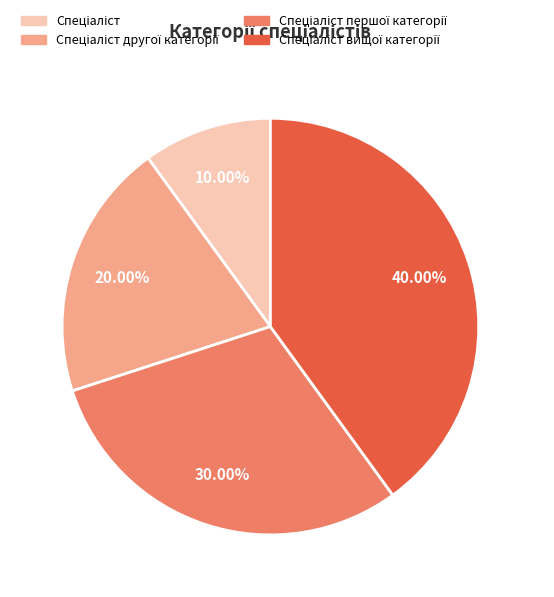

Is there any slice that represents more than half of the pie?

No